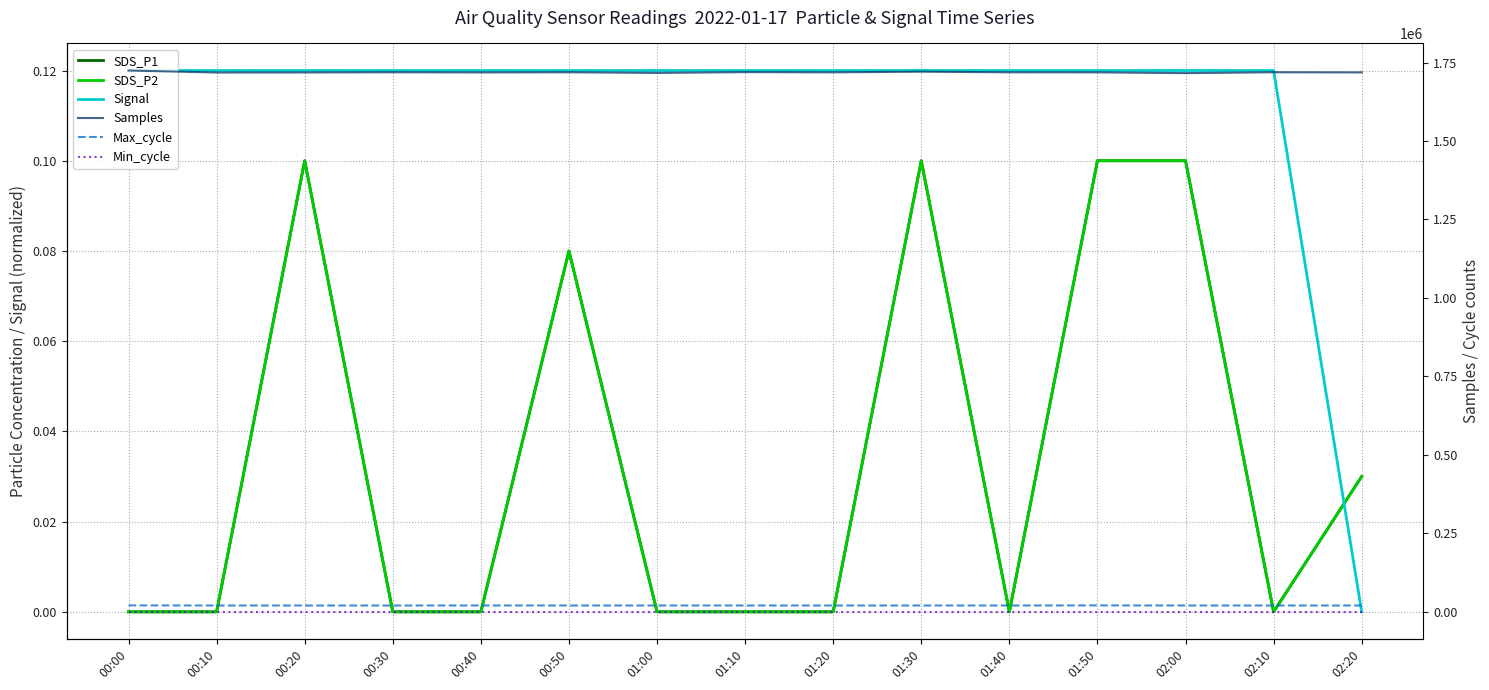

At which label is Samples closest to 1720465?

01:30